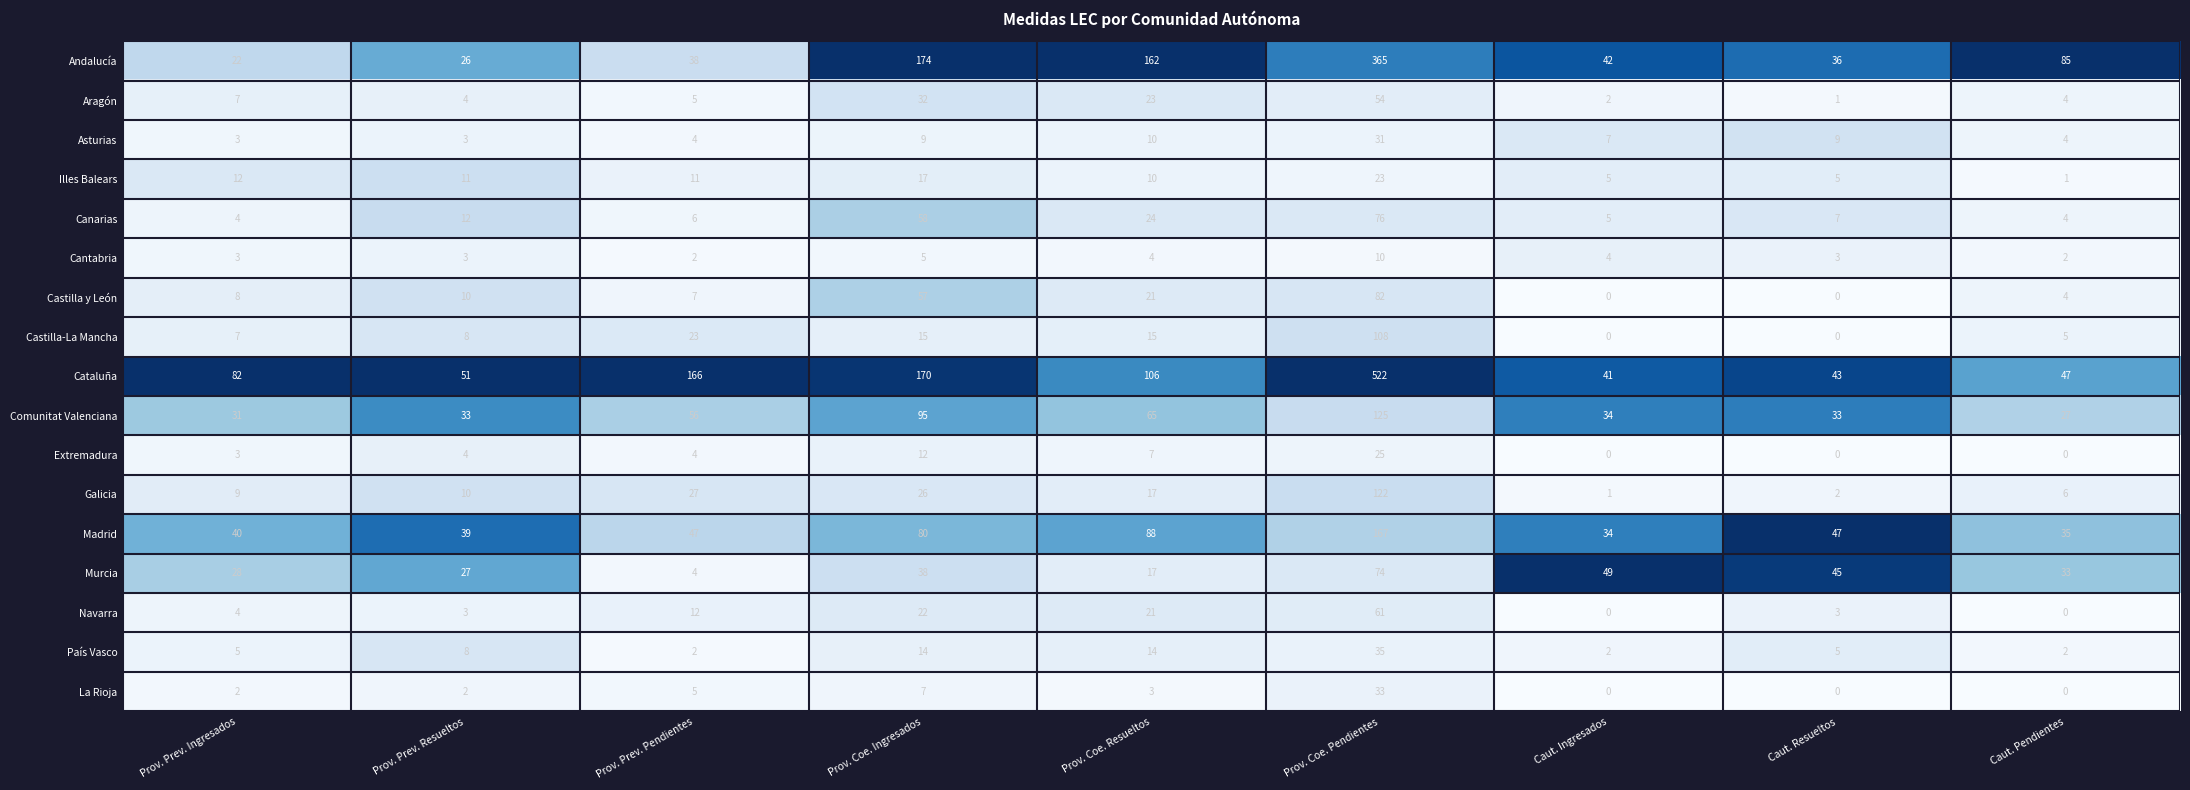

Is it true that Andalucía equals 162 at Prov. Coe. Resueltos?

True